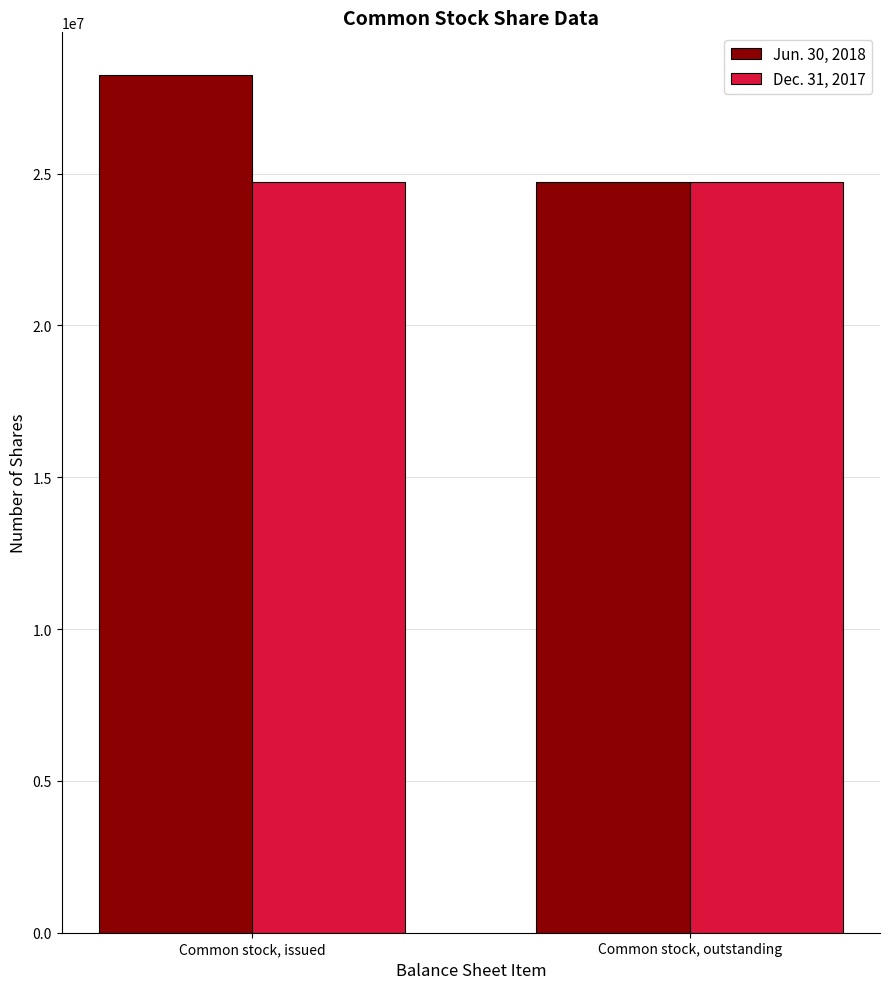

What is the value of the Dec. 31, 2017 bar at the 1st from the left?

24722647